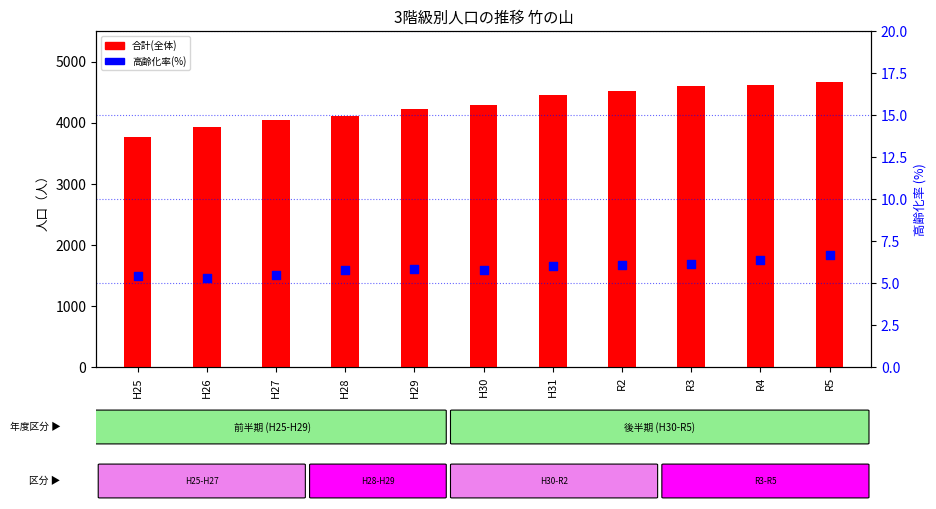

Which series reaches the minimum Y coordinate?

高齢化率(%)